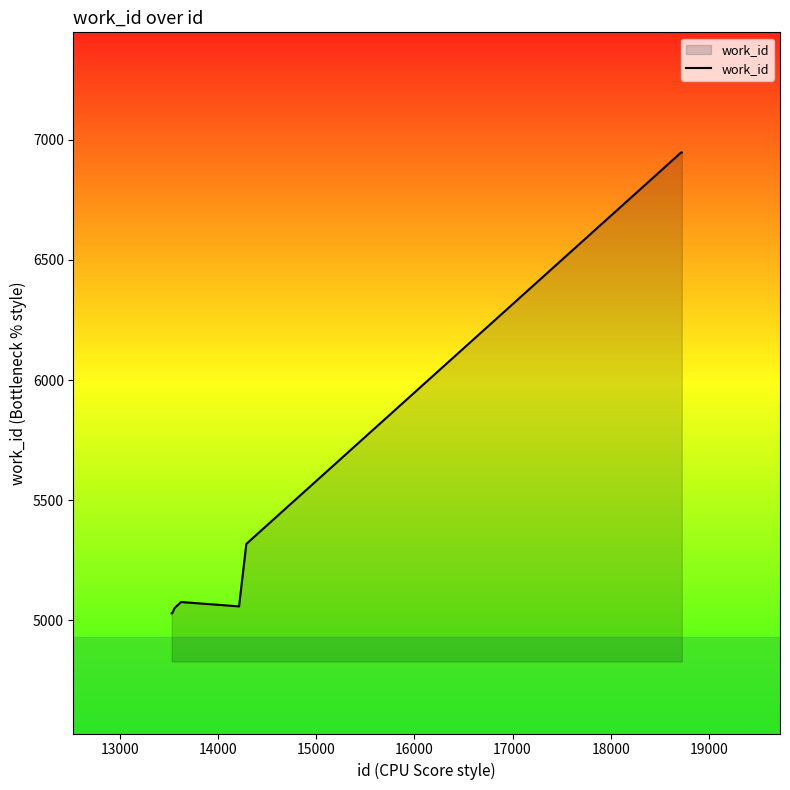

Does the chart display data point markers on the line(s)?

No